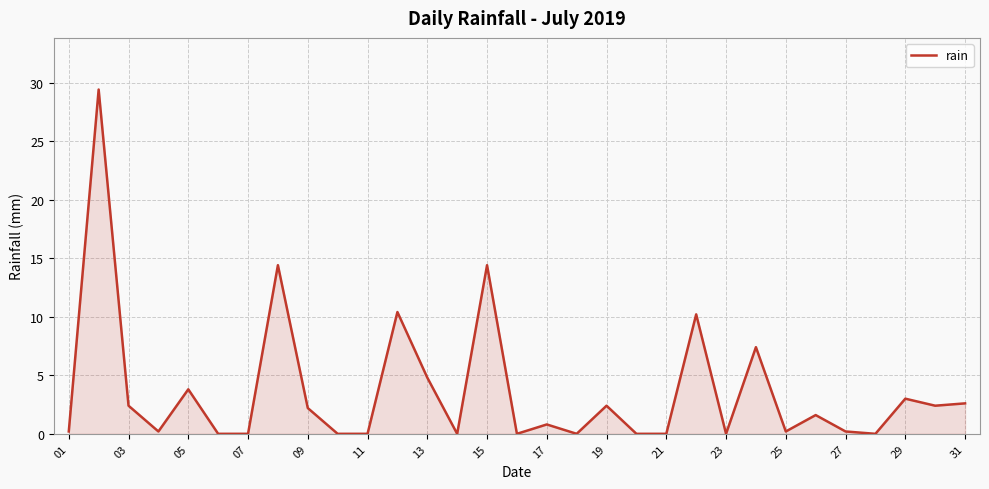

What is the maximum value shown in the chart?

29.4